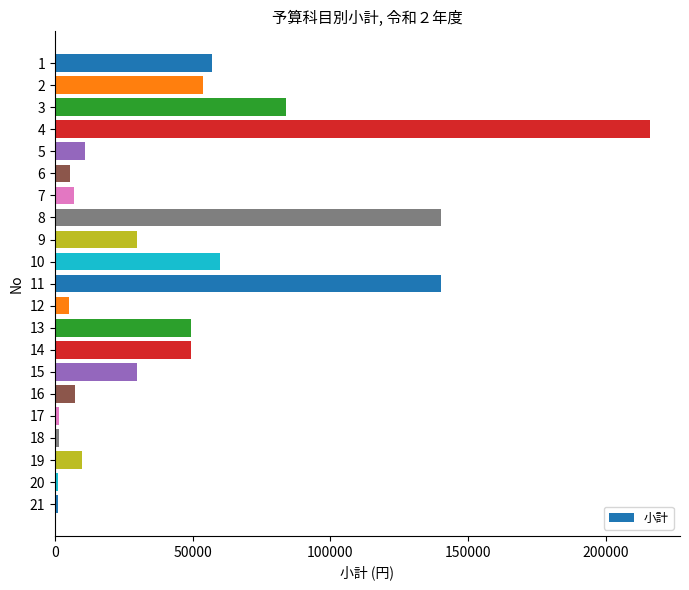

What is the difference between the second highest and second lowest values?

139000